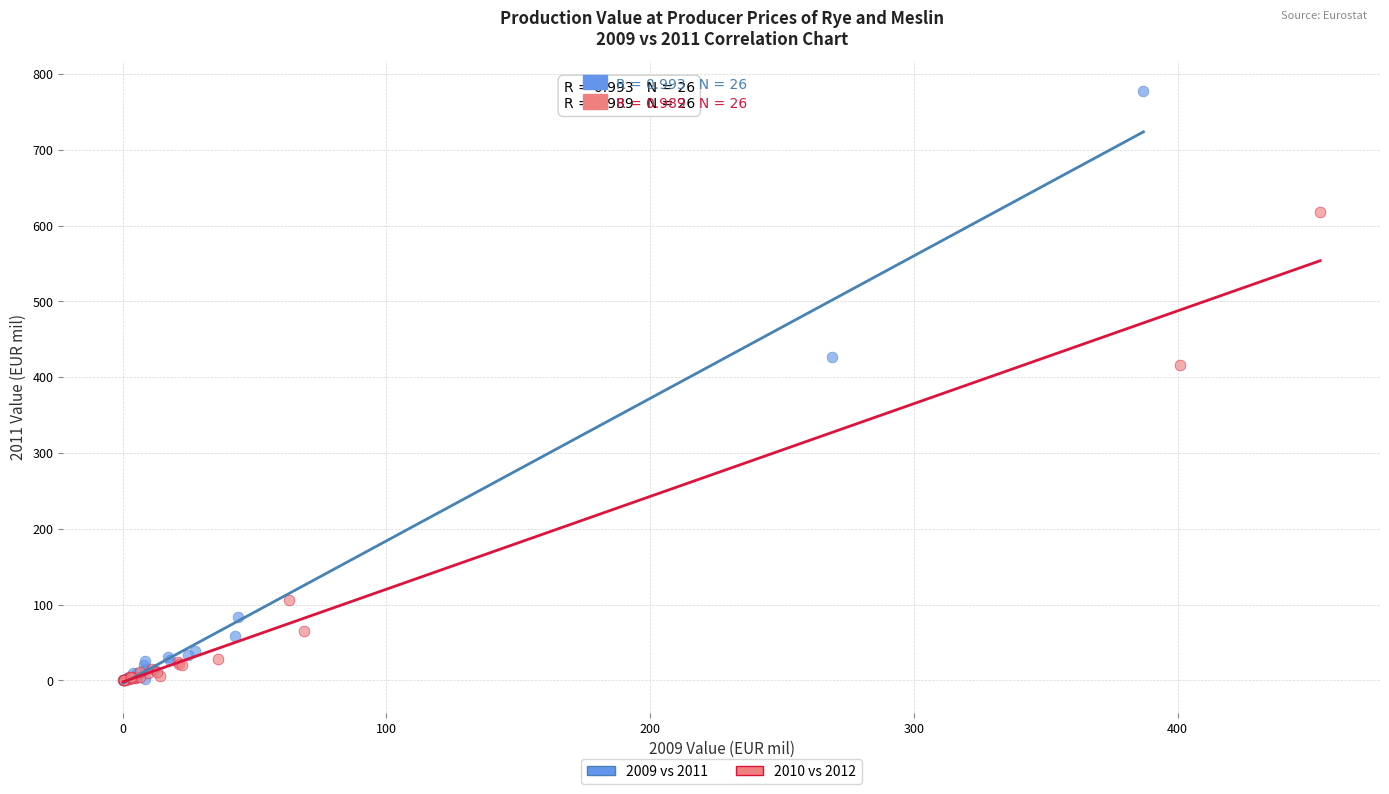

Which series has the widest spread of Y values?

2009 vs 2011